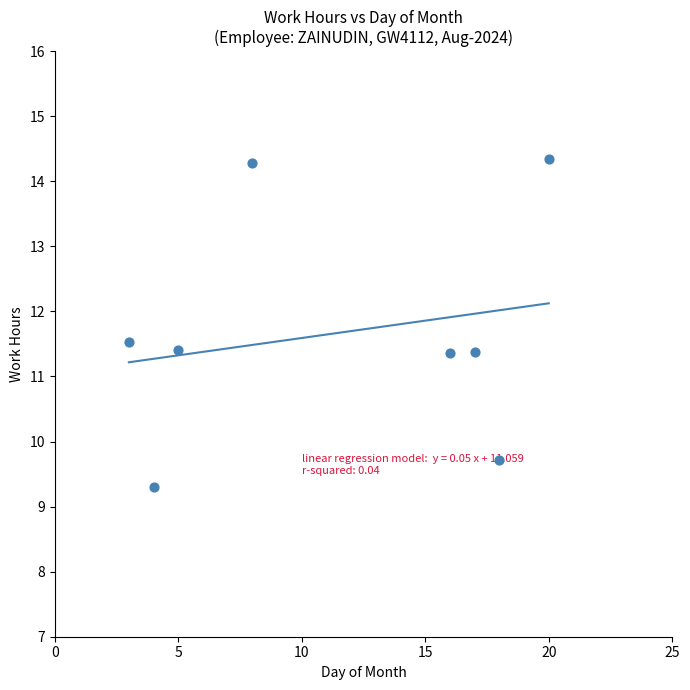

What is the average Y value?

11.7